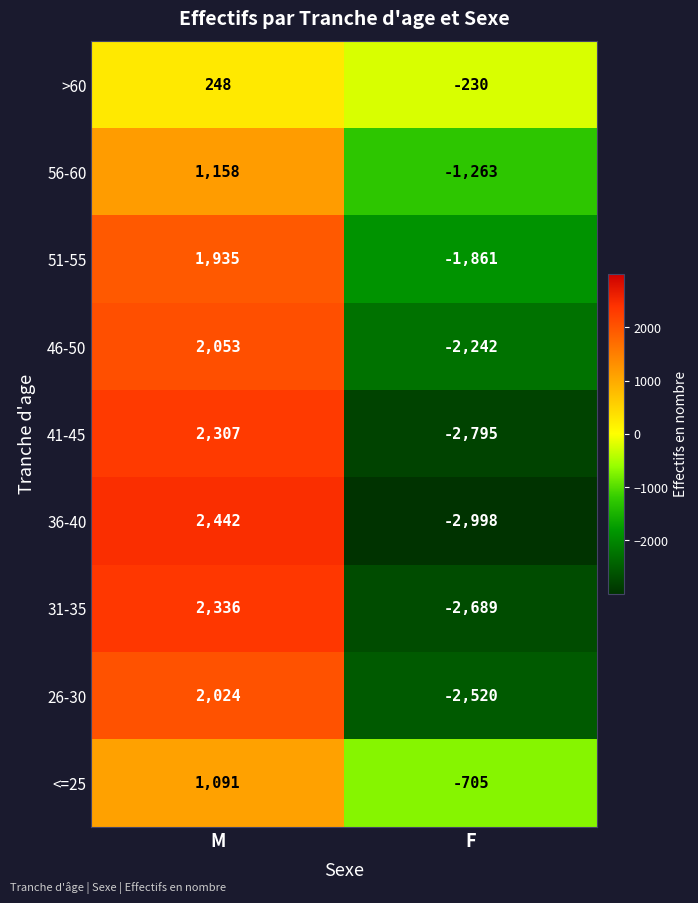

Reading left to right, list all the values displayed in this chart.

>60: 248	-230
56-60: 1158	-1263
51-55: 1935	-1861
46-50: 2053	-2242
41-45: 2307	-2795
36-40: 2442	-2998
31-35: 2336	-2689
26-30: 2024	-2520
<=25: 1091	-705